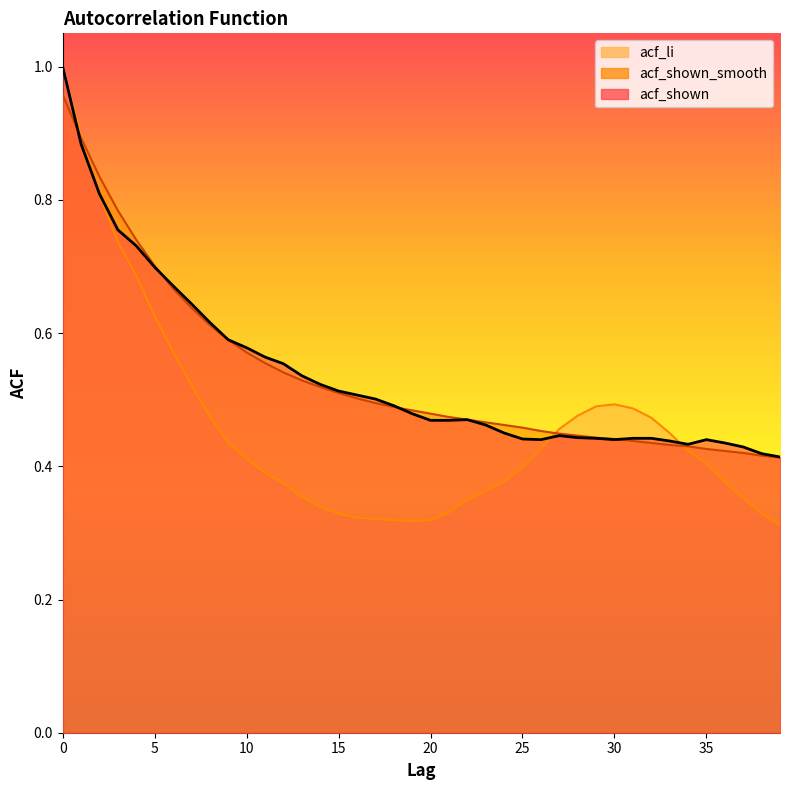

What is the difference between the second highest and minimum values in the acf_shown series?

0.5